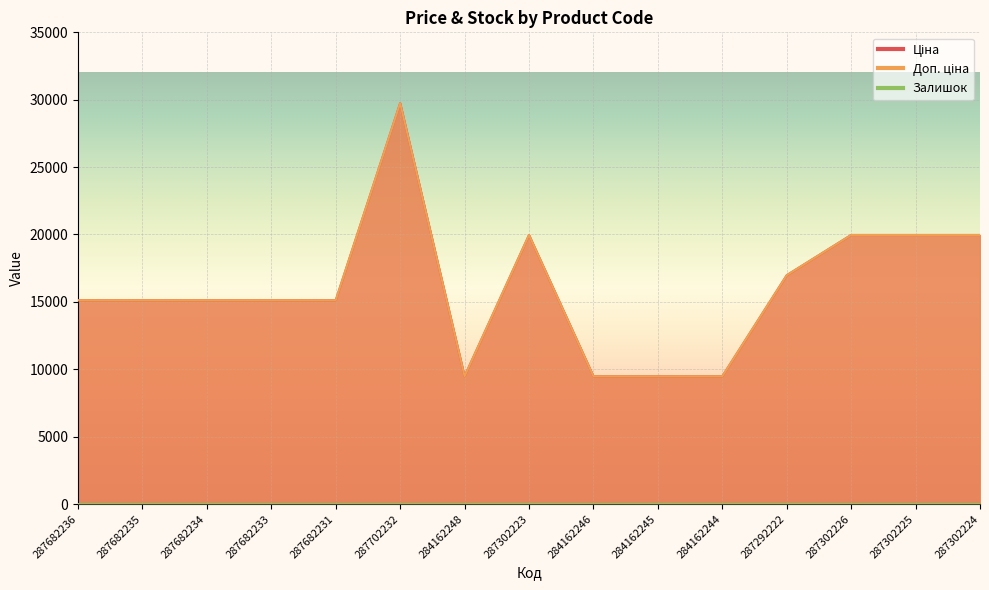

True or false: Ціна and Залишок cross at least once.

False